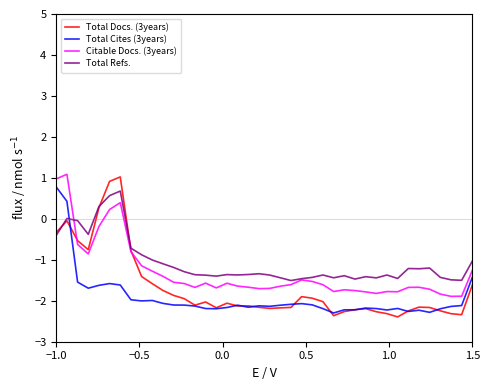

Count the number of categories in the chart.

40